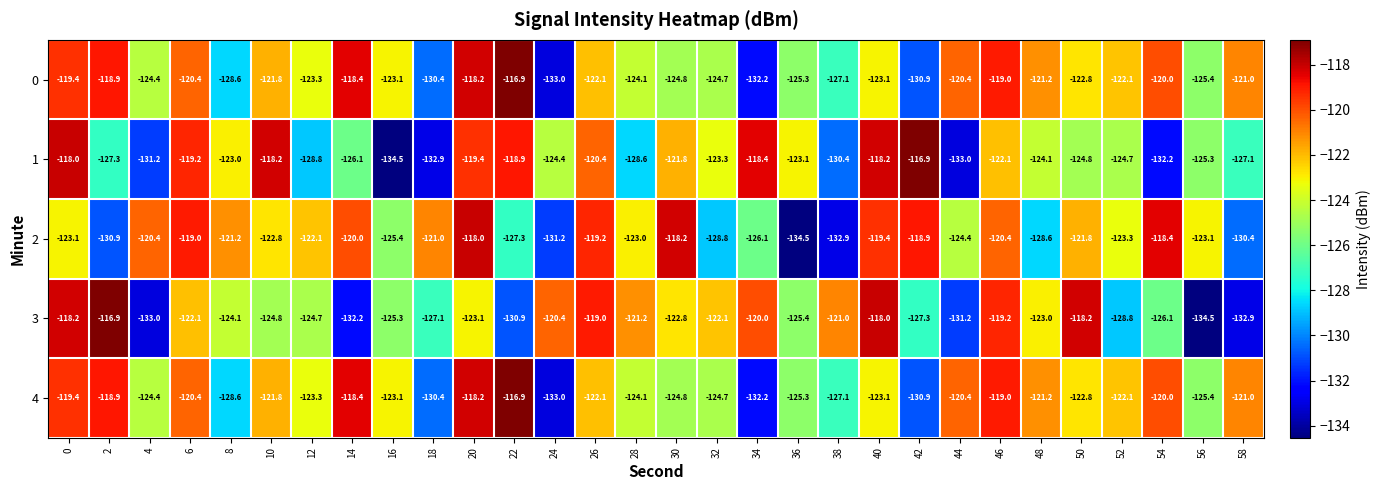

At which category is the sum across all series the highest?

20